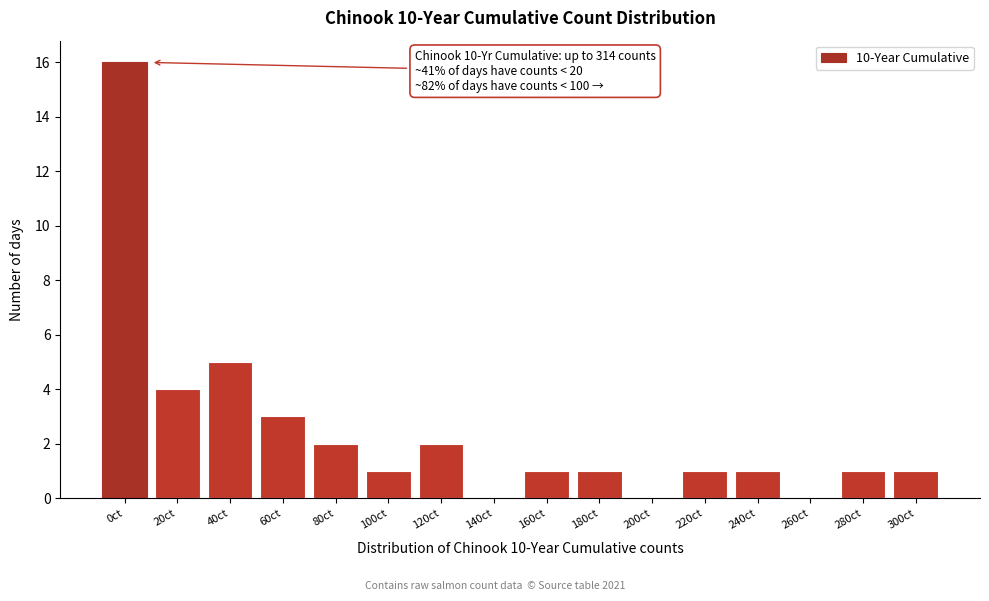

Reading left to right, list all the values displayed in this chart.

0ct=16	20ct=4	40ct=5	60ct=3	80ct=2	100ct=1	120ct=2	140ct=0	160ct=1	180ct=1	200ct=0	220ct=1	240ct=1	260ct=0	280ct=1	300ct=1